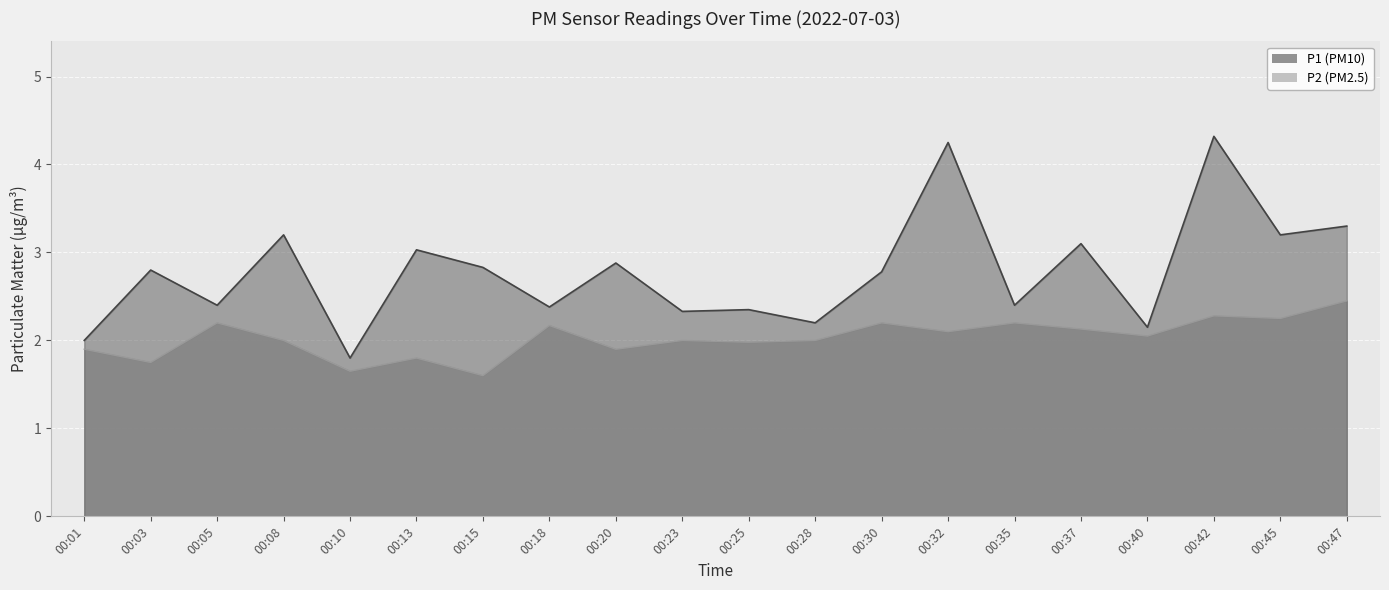

How many series are shown in this chart?

2